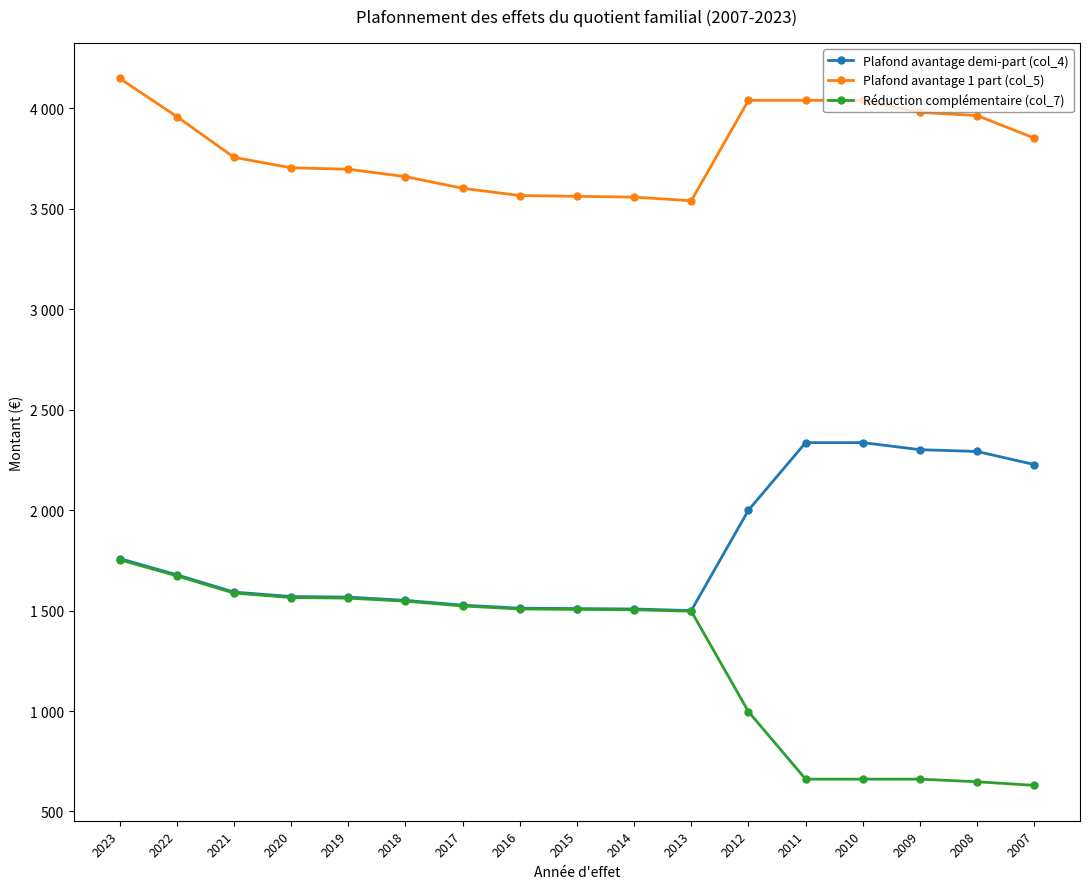

Does the chart have visible grid lines?

No